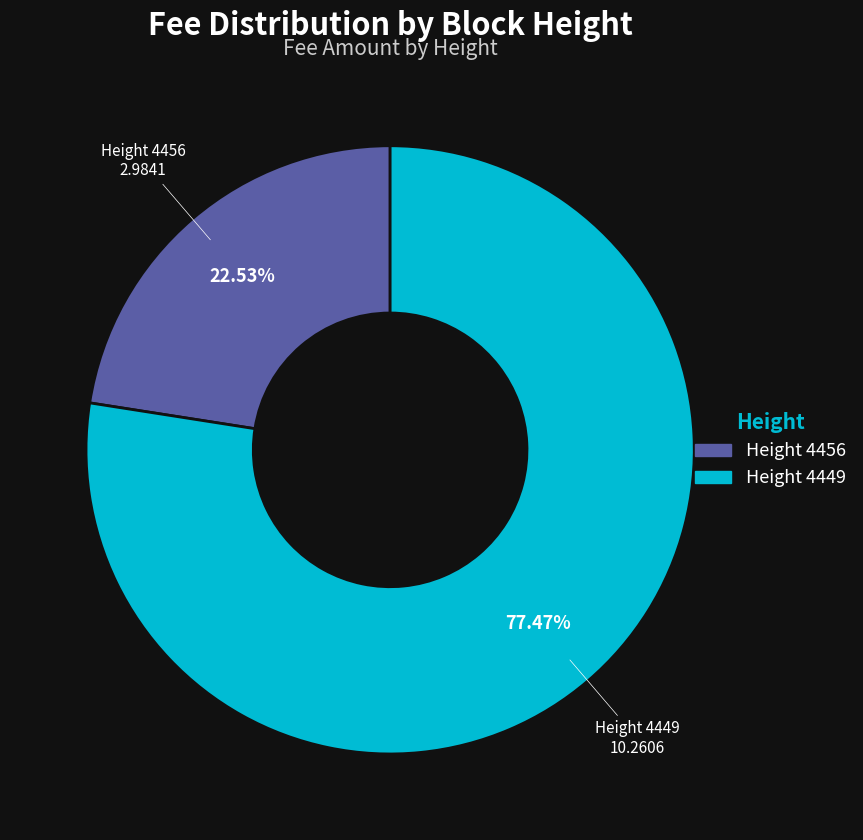

Does any single category account for the majority?

Yes